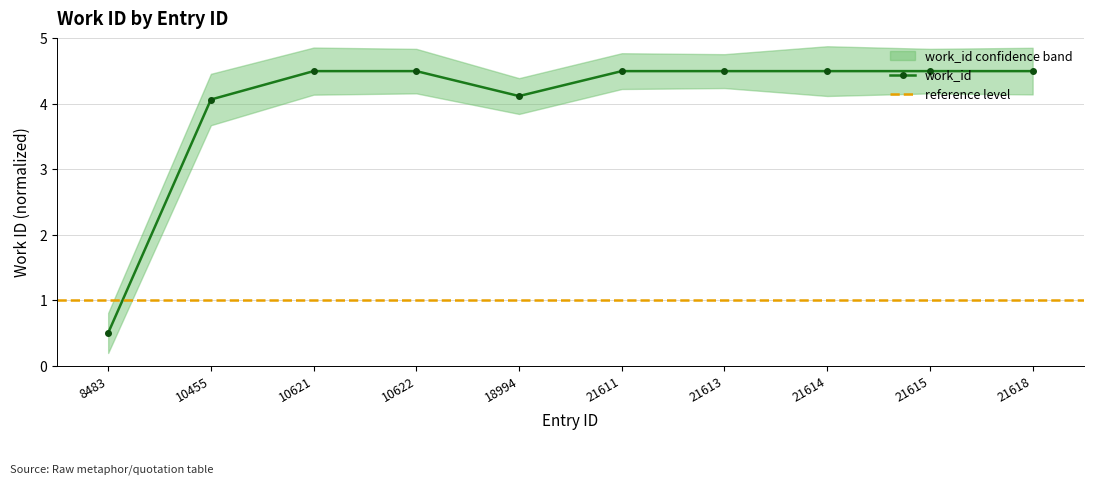

What is the sum of the values at 21618 and 8483?

5.0